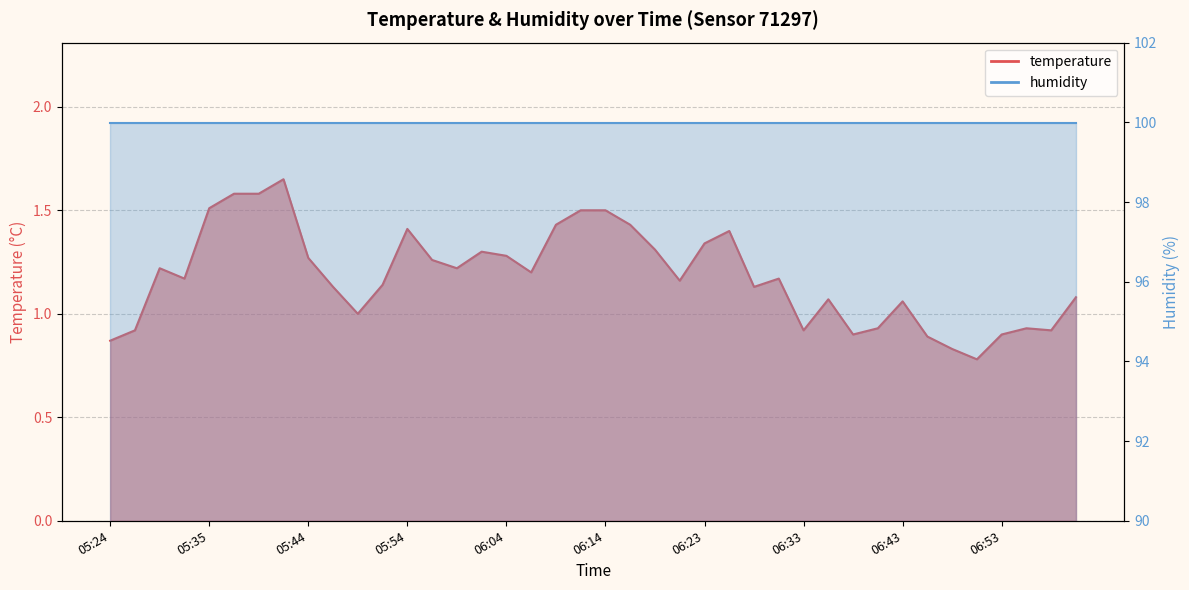

Rank the categories by value from highest to lowest.

05:42, 05:37, 05:40, 05:35, 06:11, 06:14, 06:09, 06:16, 05:54, 06:26, 06:23, 06:18, 06:01, 06:04, 05:44, 05:57, 05:30, 05:59, 06:06, 05:32, 06:31, 06:21, 05:52, 05:47, 06:28, 07:00, 06:35, 06:43, 05:49, 06:40, 06:55, 05:27, 06:33, 06:57, 06:38, 06:53, 06:45, 05:24, 06:48, 06:50